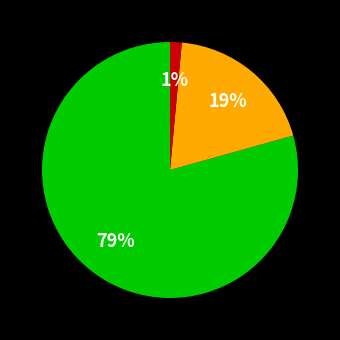

Does any single category account for the majority?

Yes